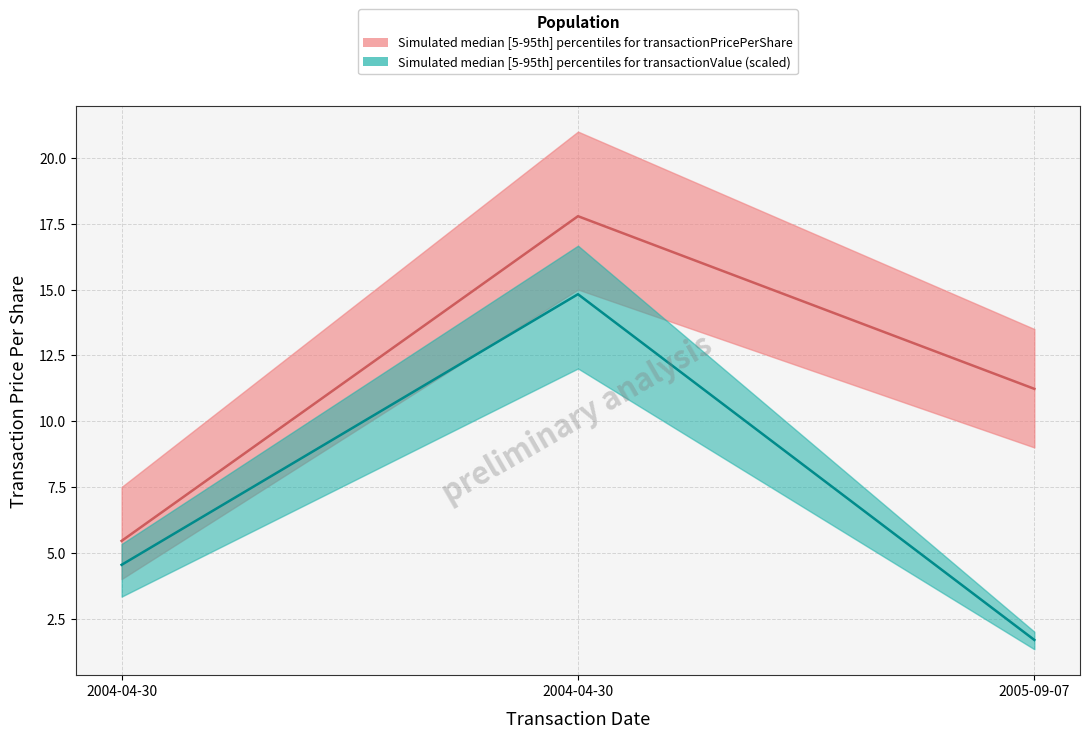

Is this an area chart (filled region under the line)?

No